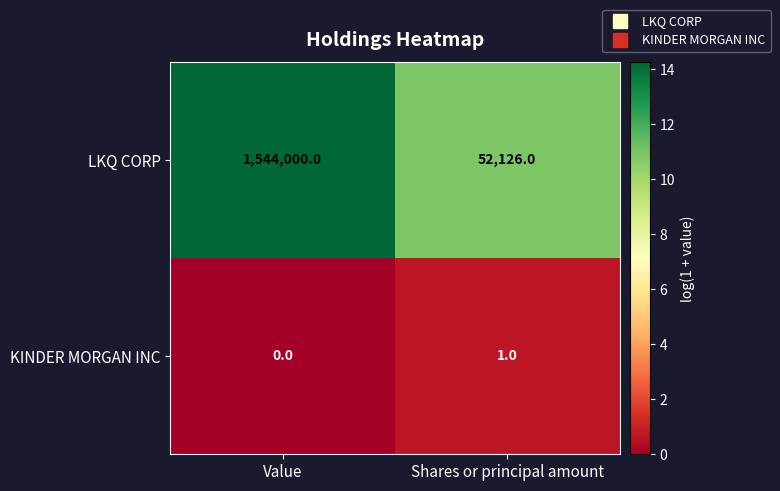

Which category has the highest value in the LKQ CORP series?

Value